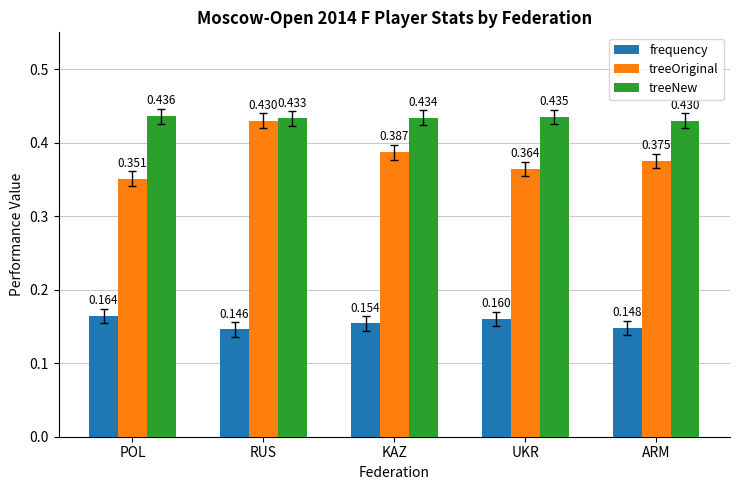

What are all the series names shown in the legend?

frequency, treeOriginal, treeNew